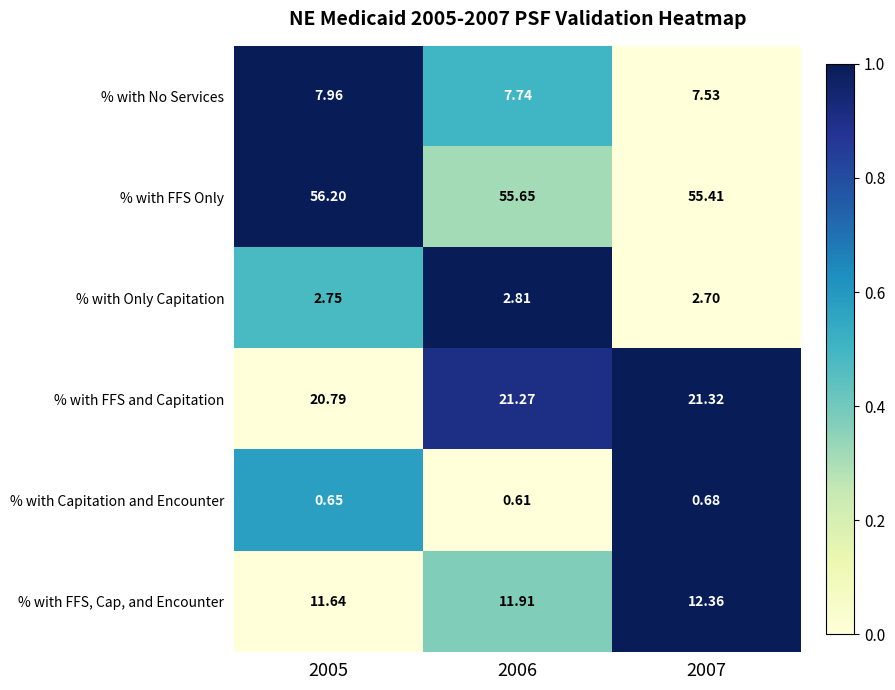

Rank the series at 2006 from highest to lowest value.

% with FFS Only, % with FFS and Capitation, % with FFS, Cap, and Encounter, % with No Services, % with Only Capitation, % with Capitation and Encounter